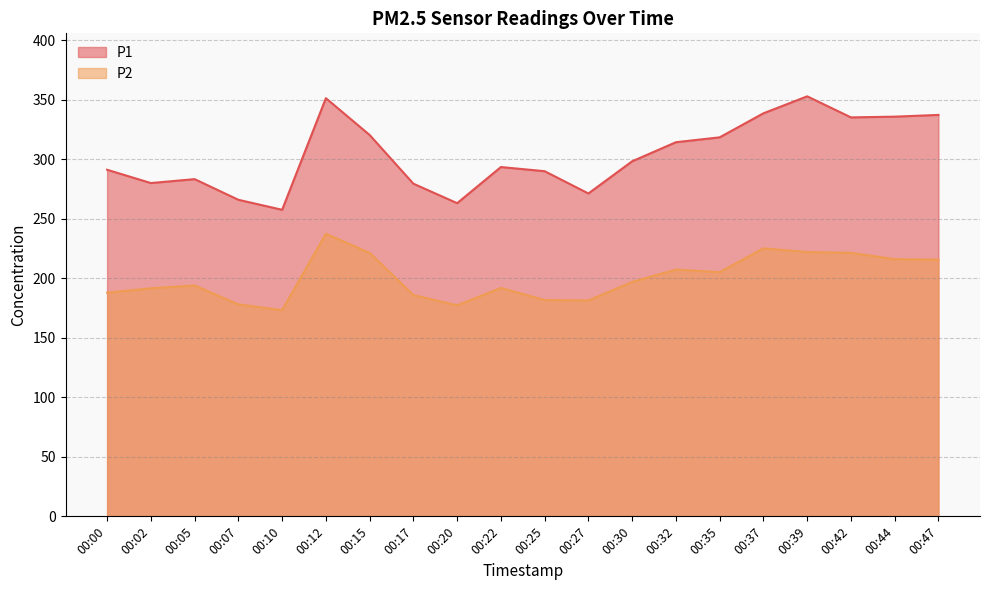

What is the difference between the maximum and minimum values in the P2 series?

64.1